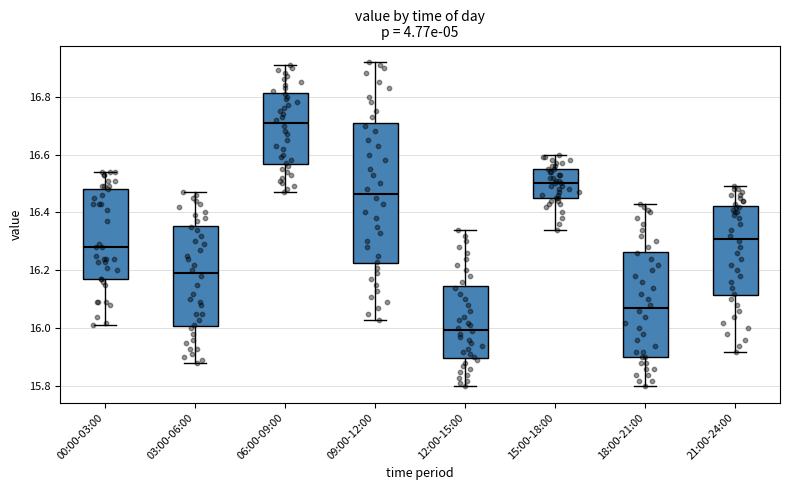

Reading left to right, transcribe this box plot: for each box, give where its median line is, the range the box spans, and where its two whiskers end, as read against the y-axis. The values are not printed on the chart, so give them approximately, as read against the axis.

00:00-03:00: median 16.28, box 16.18 to 16.48, whiskers 16.02 to 16.54
03:00-06:00: median 16.20, box 16.00 to 16.36, whiskers 15.88 to 16.48
06:00-09:00: median 16.72, box 16.56 to 16.82, whiskers 16.48 to 16.92
09:00-12:00: median 16.46, box 16.22 to 16.70, whiskers 16.04 to 16.92
12:00-15:00: median 16.00, box 15.90 to 16.14, whiskers 15.80 to 16.34
15:00-18:00: median 16.50, box 16.46 to 16.56, whiskers 16.34 to 16.60
18:00-21:00: median 16.08, box 15.90 to 16.26, whiskers 15.80 to 16.44
21:00-24:00: median 16.32, box 16.12 to 16.42, whiskers 15.92 to 16.50